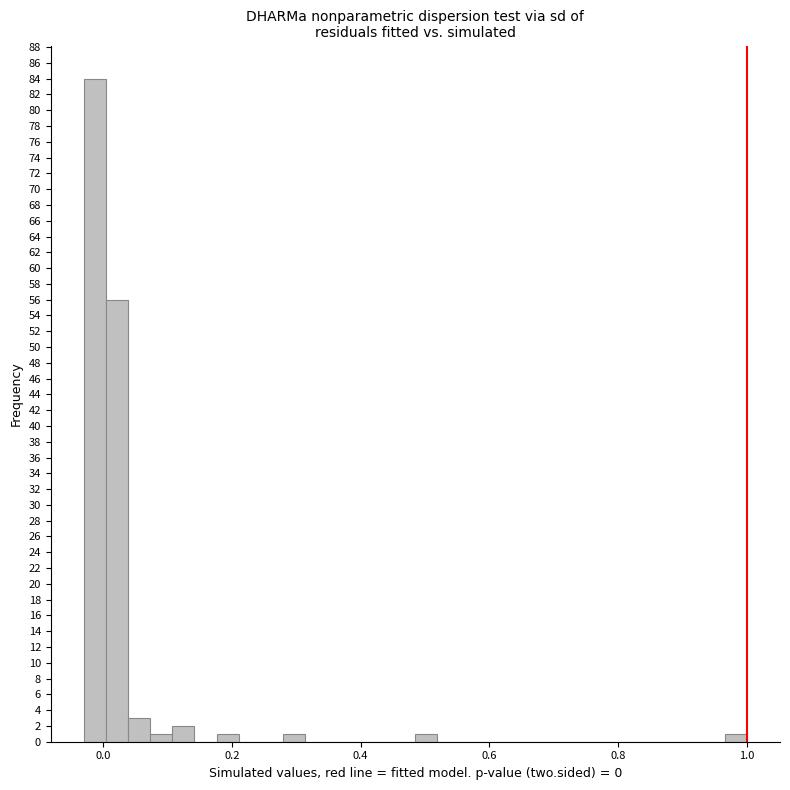

Read against the x-axis, roughly where is the centre of the tallest bar?

-0.02